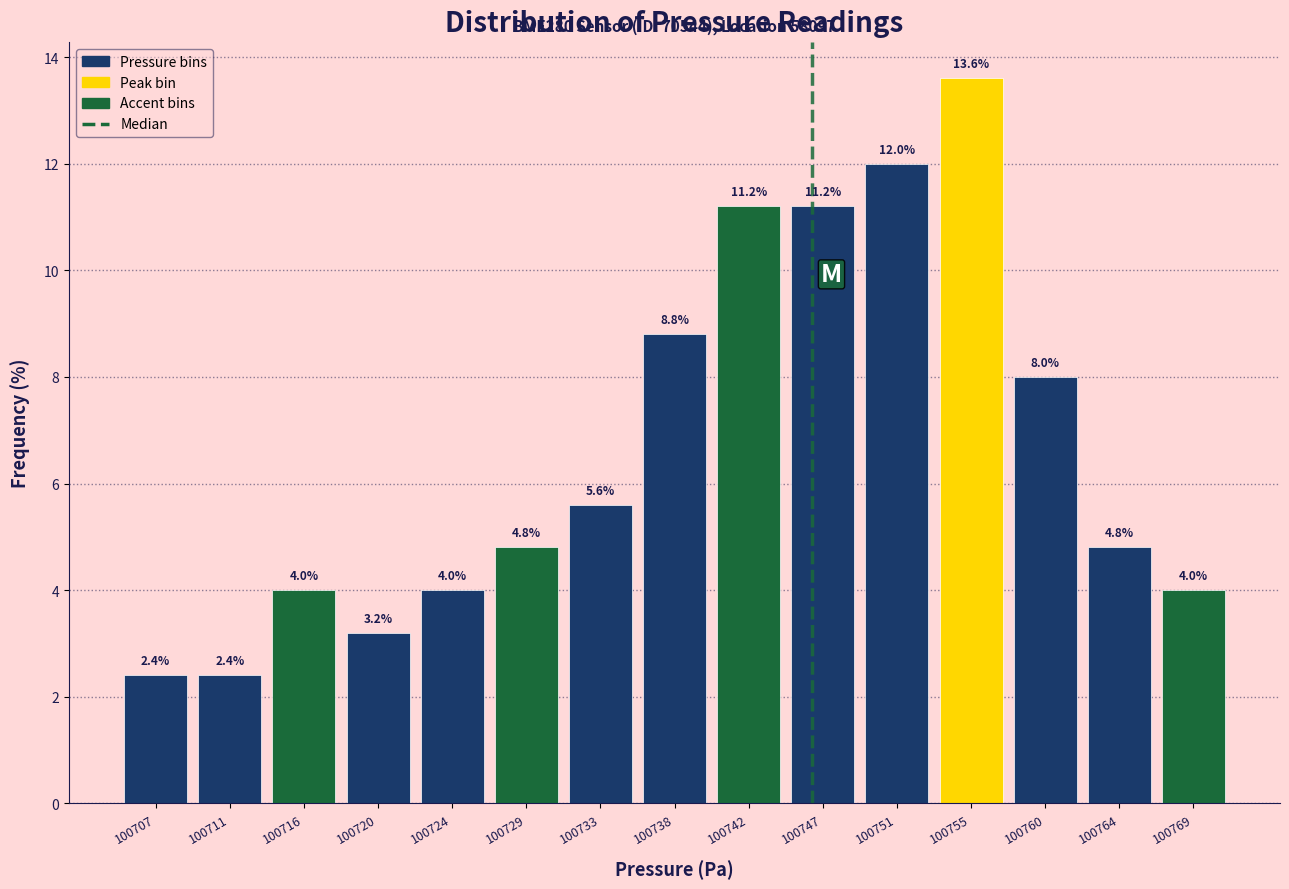

Reading right to left, what are all the values shown in this chart?

4.0	4.8	8.0	13.6	12.0	11.2	11.2	8.8	5.6	4.8	4.0	3.2	4.0	2.4	2.4